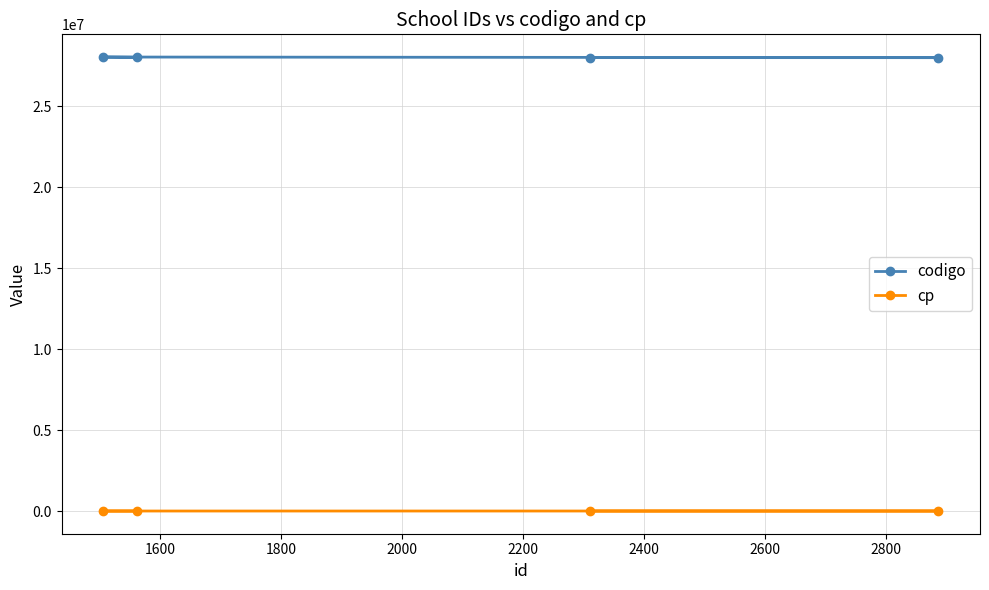

What is the maximum value shown in the chart?

28038379